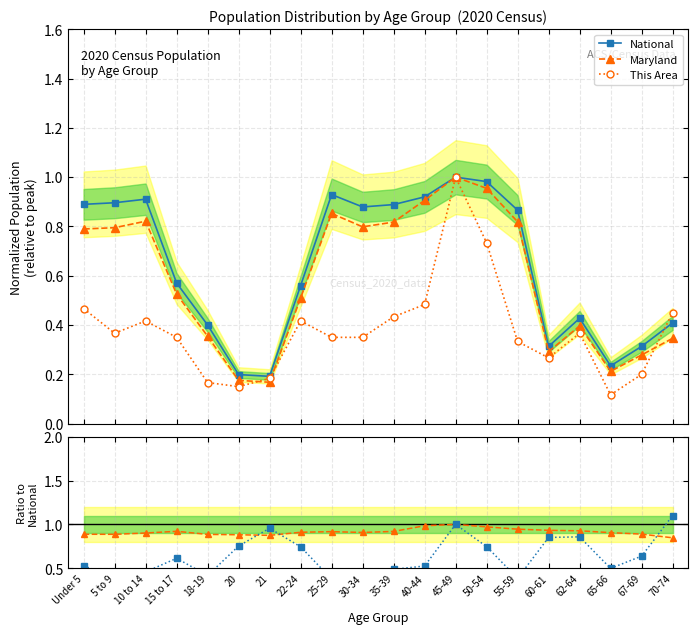

True or false: Maryland/National and Maryland cross at least once.

False